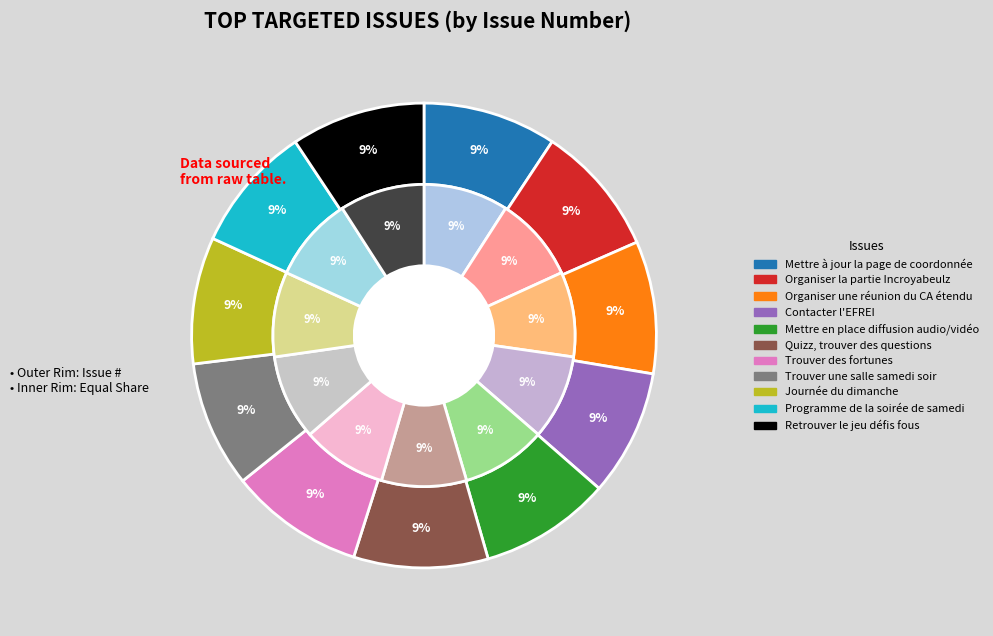

Rank the categories by value from highest to lowest.

Trouver des fortunes, Quizz, trouver des questions, Retrouver le jeu défis fous, Mettre à jour la page de coordonnée, Organiser une réunion du CA étendu, Organiser la partie Incroyabeulz, Mettre en place diffusion audio/vidéo, Journée du dimanche, Programme de la soirée de samedi, Trouver une salle samedi soir, Contacter l'EFREI